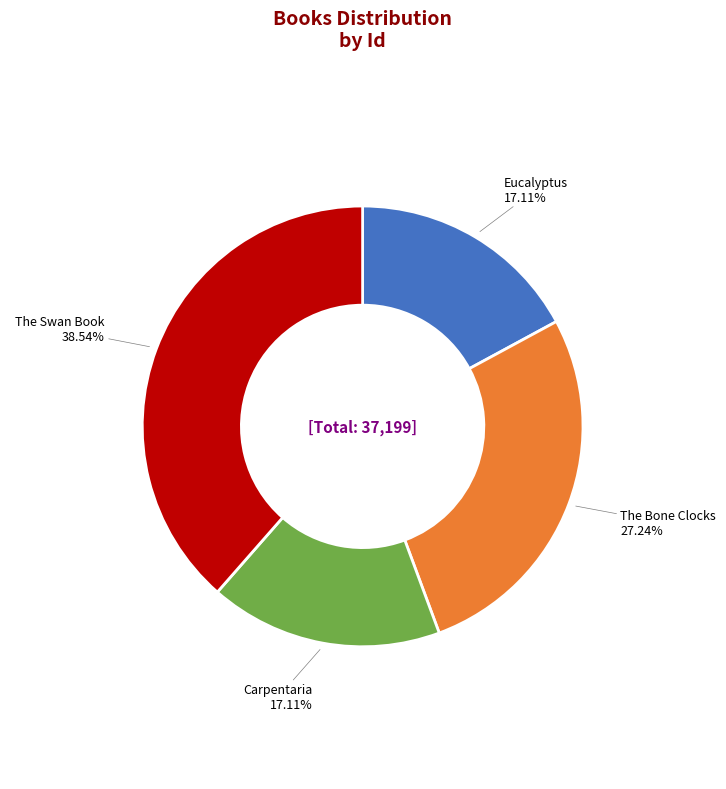

The The Swan Book slice represents 39% of the pie. True or false?

True